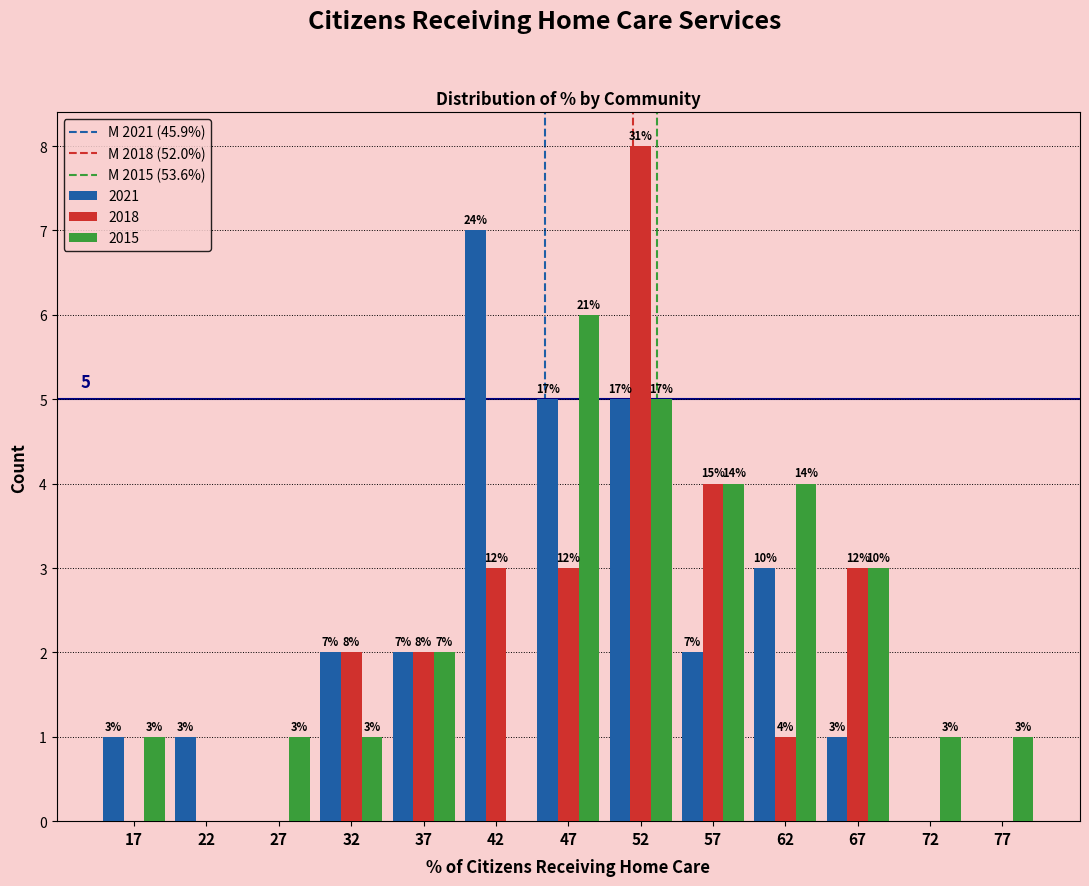

In the 2015 series, which range on the x-axis has the tallest bar?

45 to 50